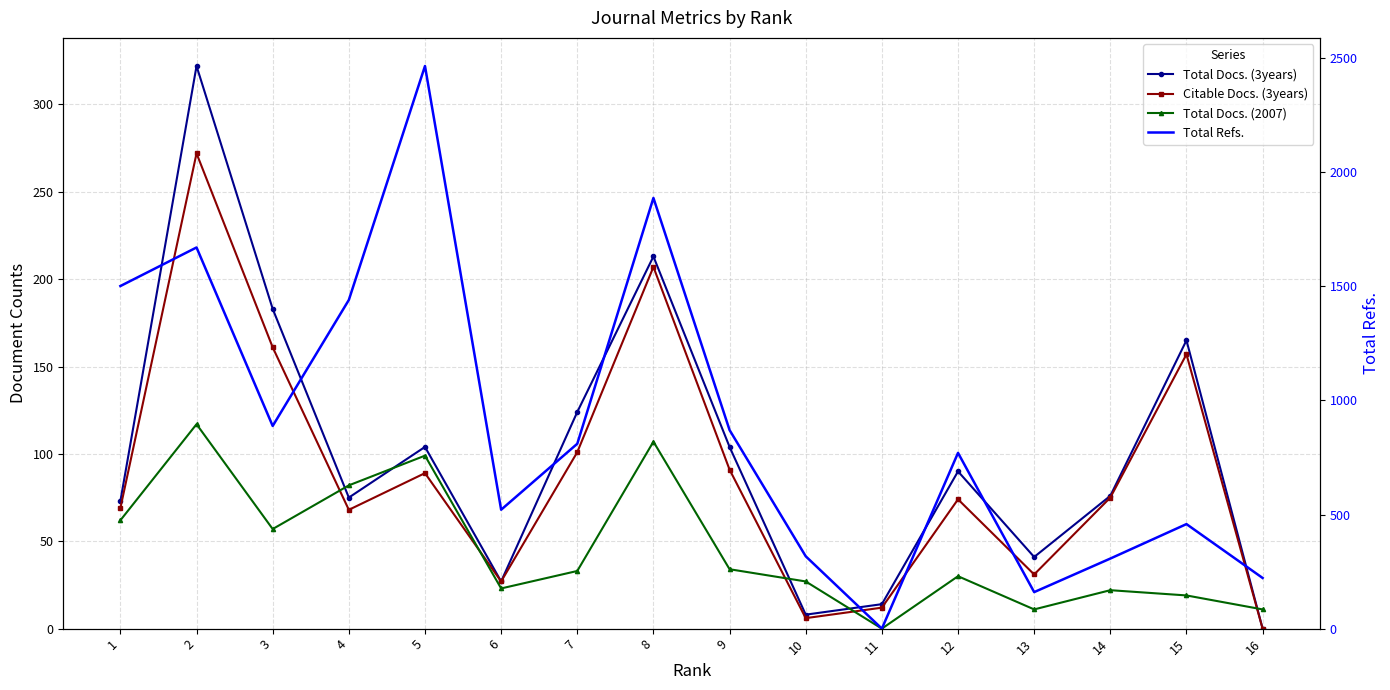

True or false: Total Refs. and Total Docs. (2007) cross at least once.

False